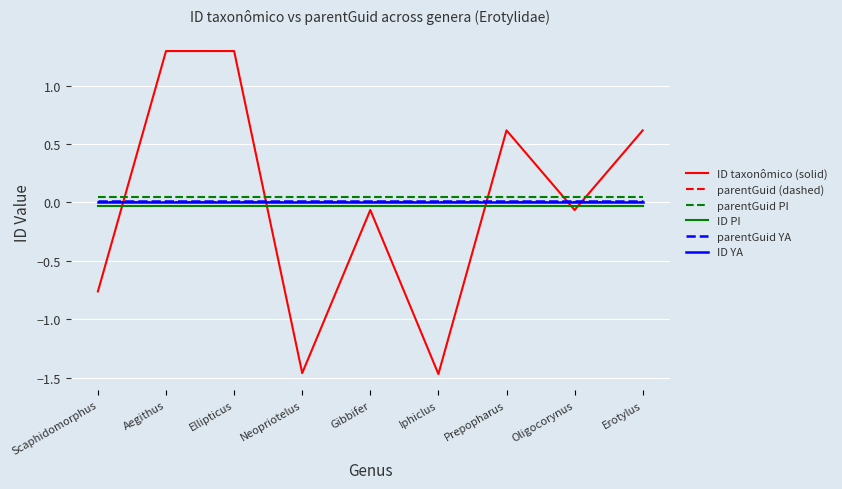

Reading left to right, list all the values displayed in this chart.

ID taxonômico (solid): Scaphidomorphus=-0.8	Aegithus=1.3	Ellipticus=1.3	Neopriotelus=-1.5	Gibbifer=-0.1	Iphiclus=-1.5	Prepopharus=0.6	Oligocorynus=-0.1	Erotylus=0.6
parentGuid (dashed): Scaphidomorphus=0.0	Aegithus=0.0	Ellipticus=0.0	Neopriotelus=0.0	Gibbifer=0.0	Iphiclus=0.0	Prepopharus=0.0	Oligocorynus=0.0	Erotylus=0.0
parentGuid PI: Scaphidomorphus=0.1	Aegithus=0.1	Ellipticus=0.1	Neopriotelus=0.1	Gibbifer=0.1	Iphiclus=0.1	Prepopharus=0.1	Oligocorynus=0.1	Erotylus=0.1
ID PI: Scaphidomorphus=-0.0	Aegithus=-0.0	Ellipticus=-0.0	Neopriotelus=-0.0	Gibbifer=-0.0	Iphiclus=-0.0	Prepopharus=-0.0	Oligocorynus=-0.0	Erotylus=-0.0
parentGuid YA: Scaphidomorphus=0.0	Aegithus=0.0	Ellipticus=0.0	Neopriotelus=0.0	Gibbifer=0.0	Iphiclus=0.0	Prepopharus=0.0	Oligocorynus=0.0	Erotylus=0.0
ID YA: Scaphidomorphus=0.0	Aegithus=0.0	Ellipticus=0.0	Neopriotelus=0.0	Gibbifer=0.0	Iphiclus=0.0	Prepopharus=0.0	Oligocorynus=0.0	Erotylus=0.0